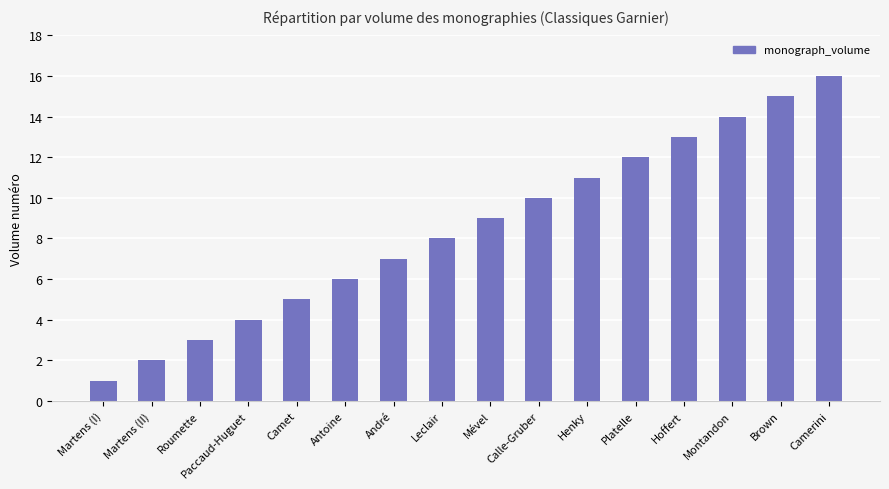

What is the label of the 15th bar from the left?

Brown